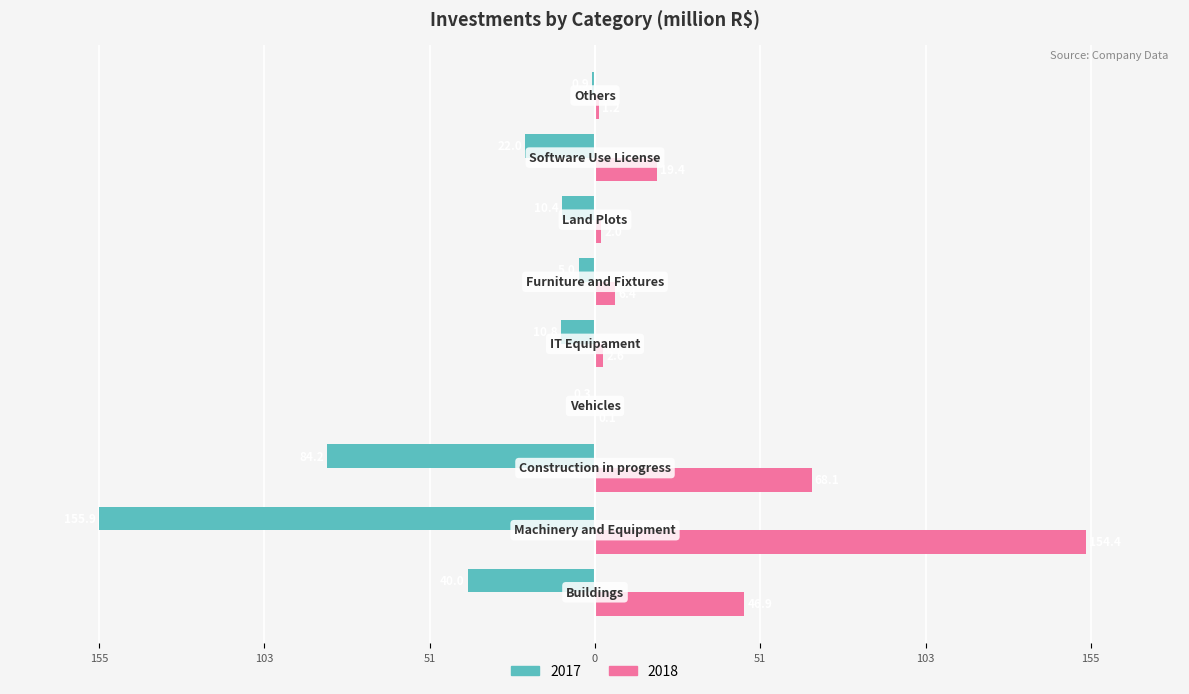

At which label does 2017 first exceed -10?

Vehicles